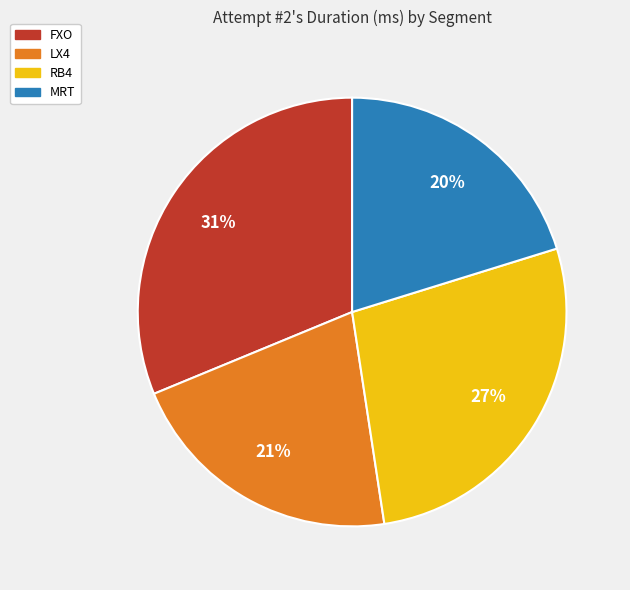

What percentage is the RB4 slice, to the nearest percent?

27%